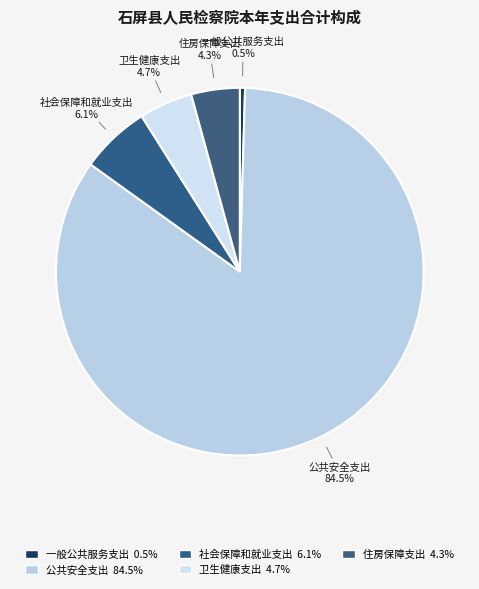

What is the smallest slice in the pie chart?

一般公共服务支出